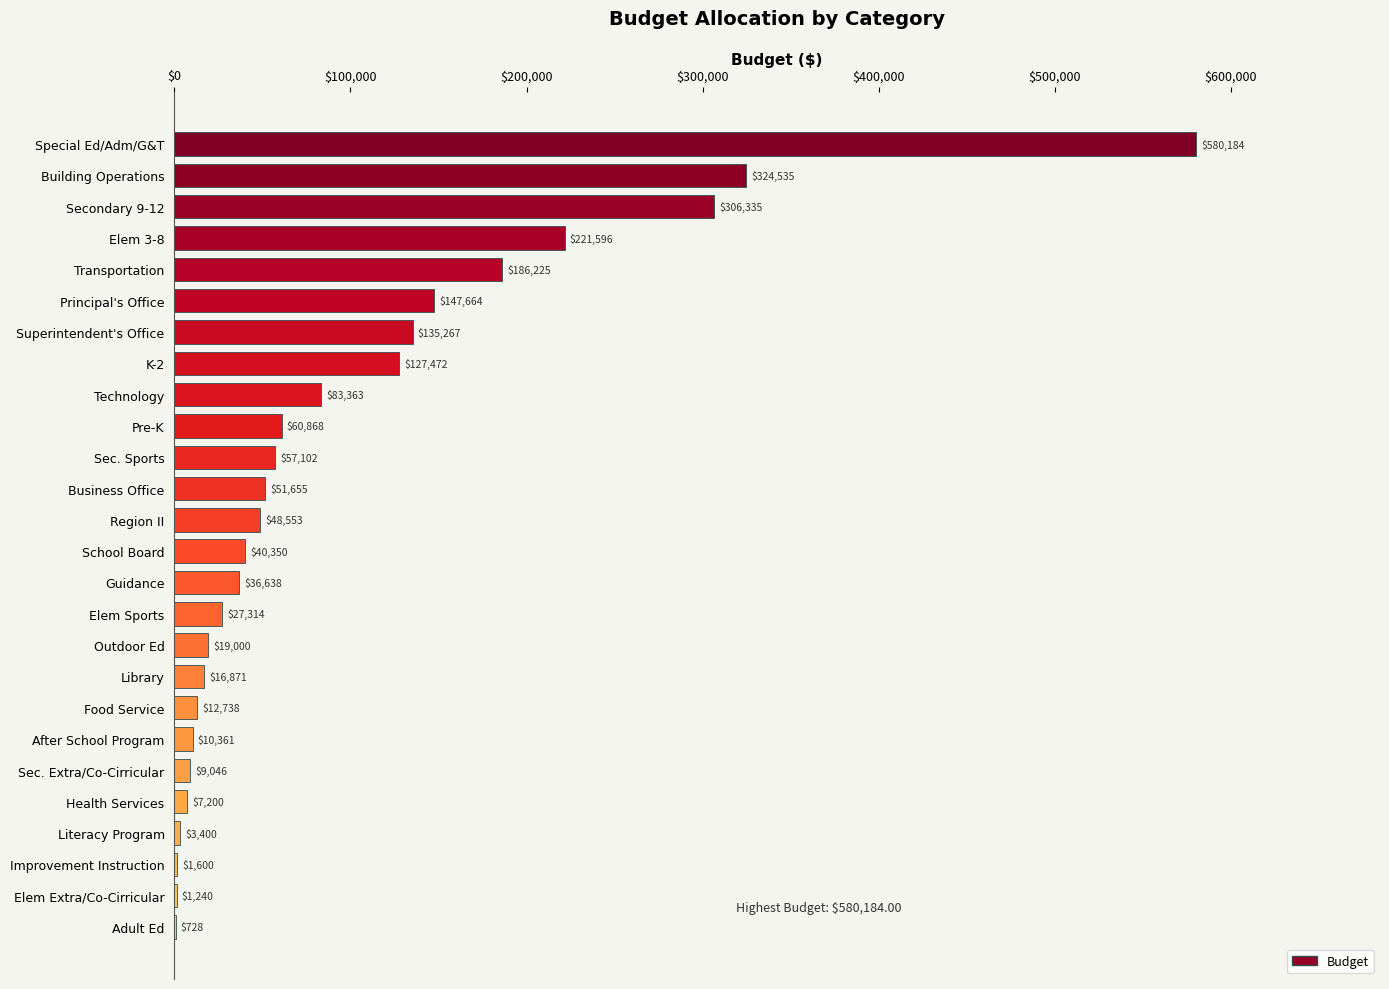

What is the greatest value displayed?

580184.0